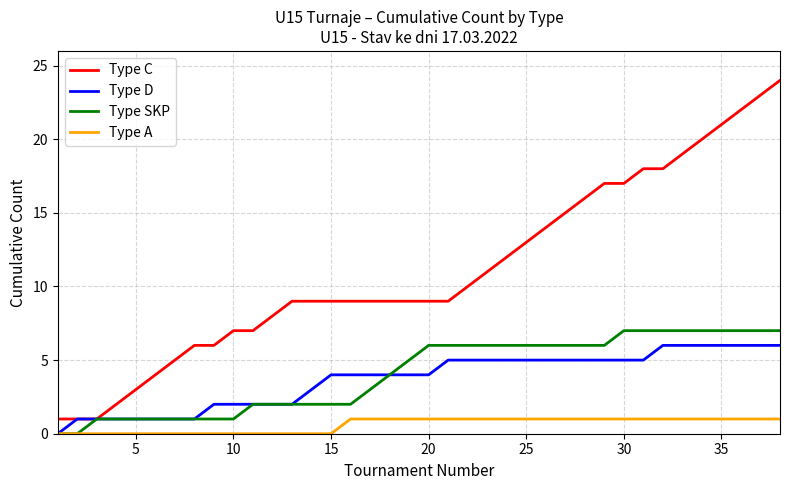

True or false: Type A and Type C cross at least once.

False